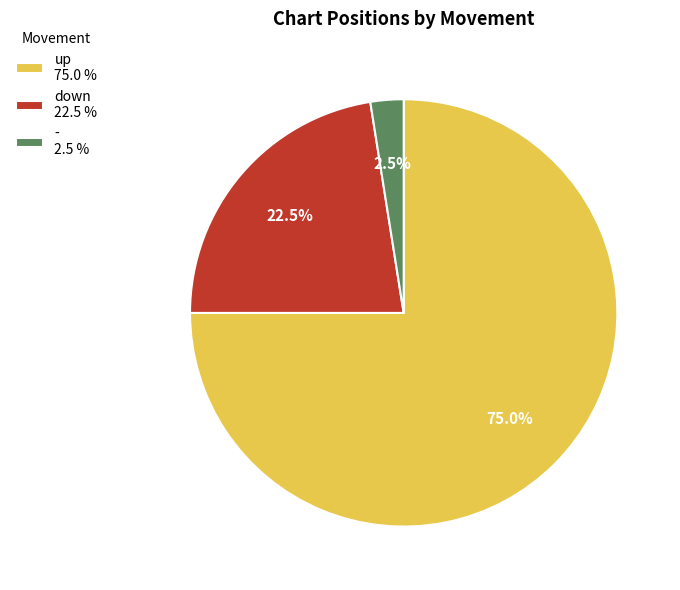

Which category has the biggest portion of the pie?

up